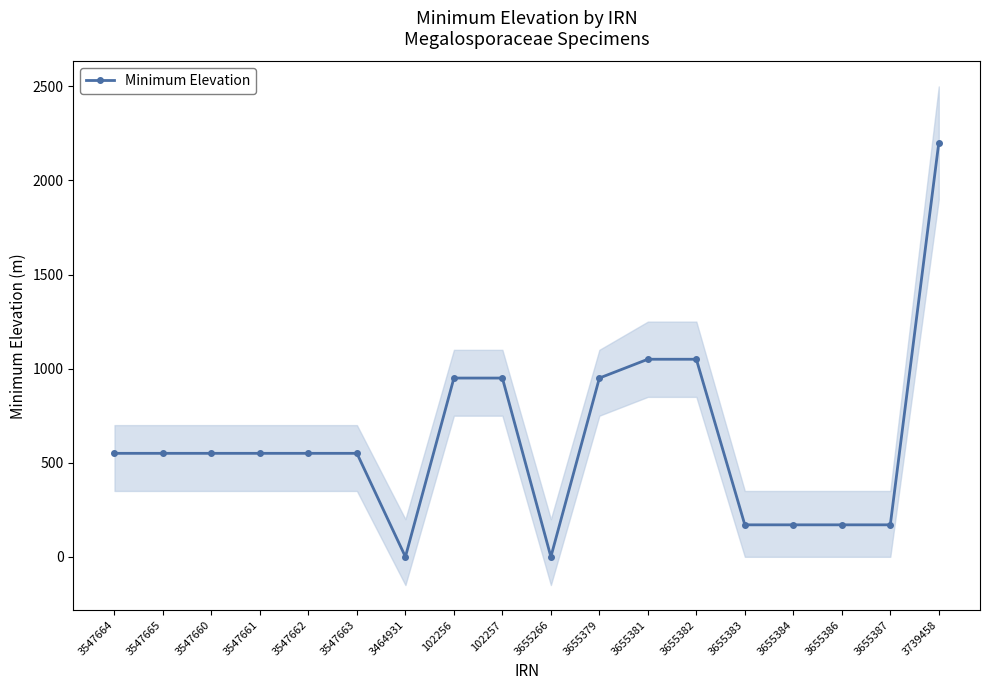

What is the maximum value shown in the chart?

2200